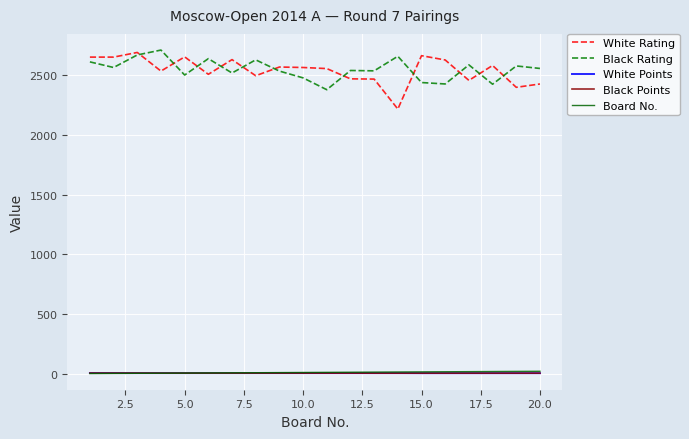

What is the highest value of the Black Rating series?

2710.0